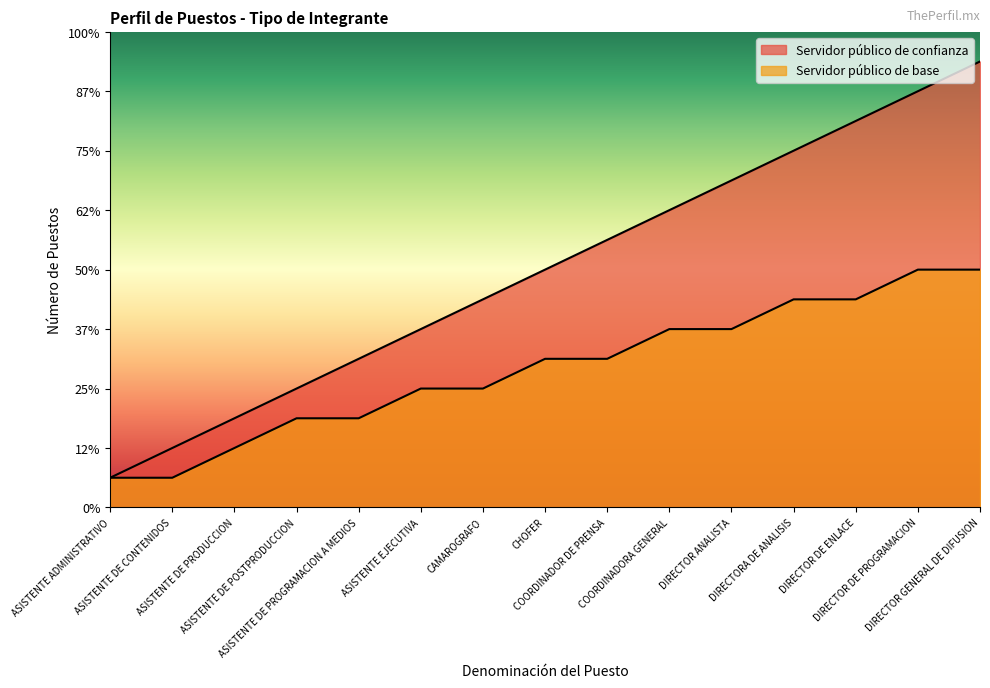

At which label does Servidor público de confianza first exceed 8?

COORDINADOR DE PRENSA